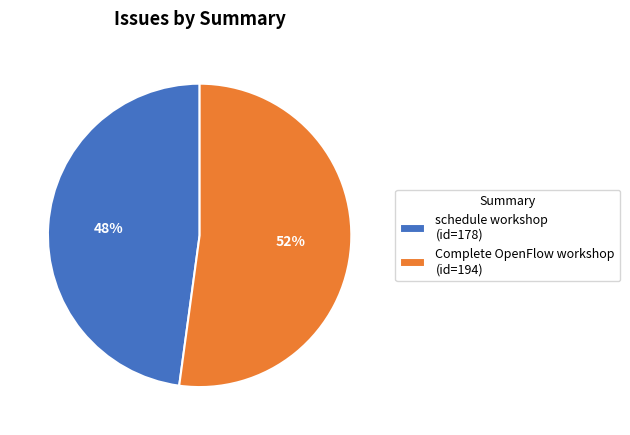

Combined, do schedule workshop (id=178) and Complete OpenFlow workshop (id=194) account for over 50%?

Yes